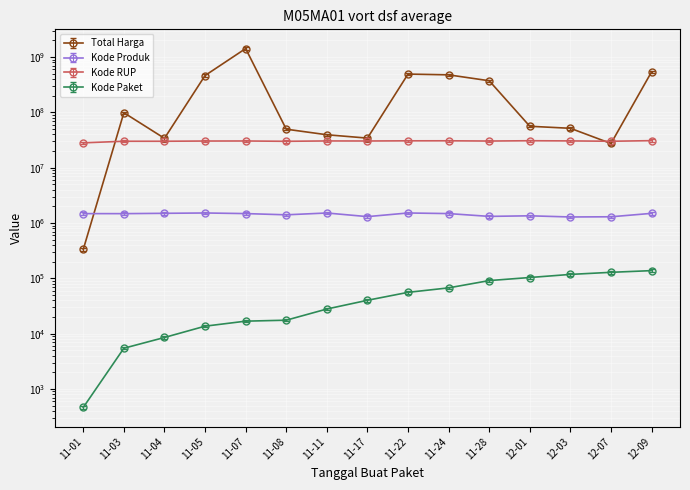

What is the difference between the maximum and minimum values in the Kode Paket series?

137412.0